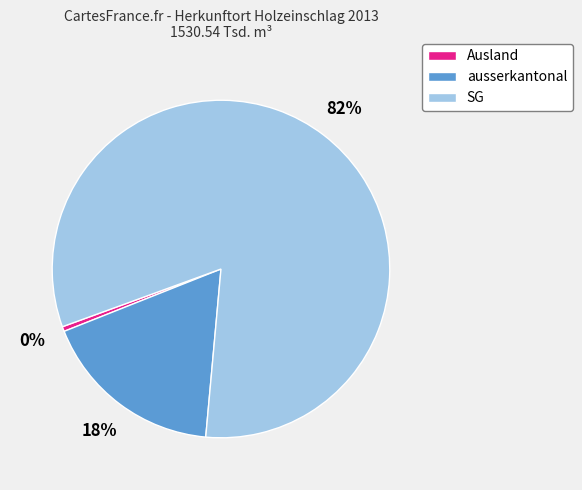

How many slices are in this pie chart?

3